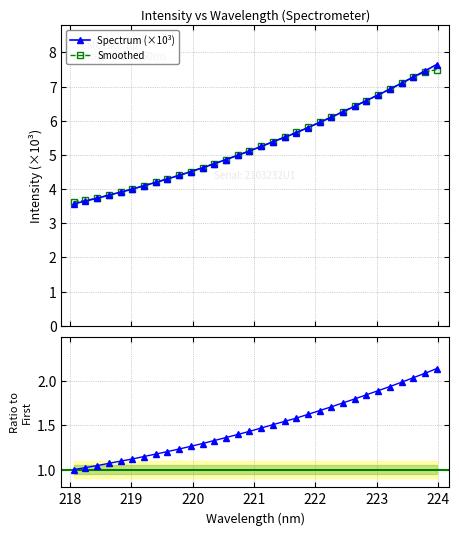

Does the chart have visible grid lines?

Yes